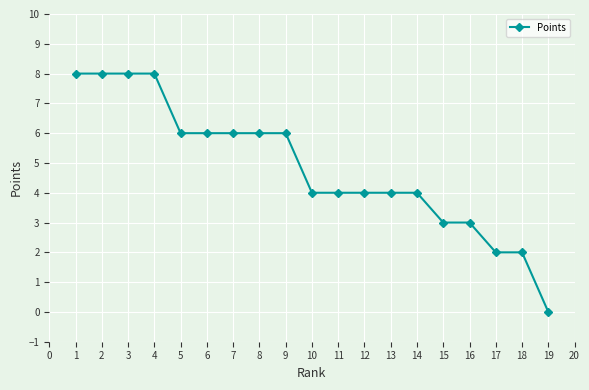

The value at 1 is 8. True or false?

True